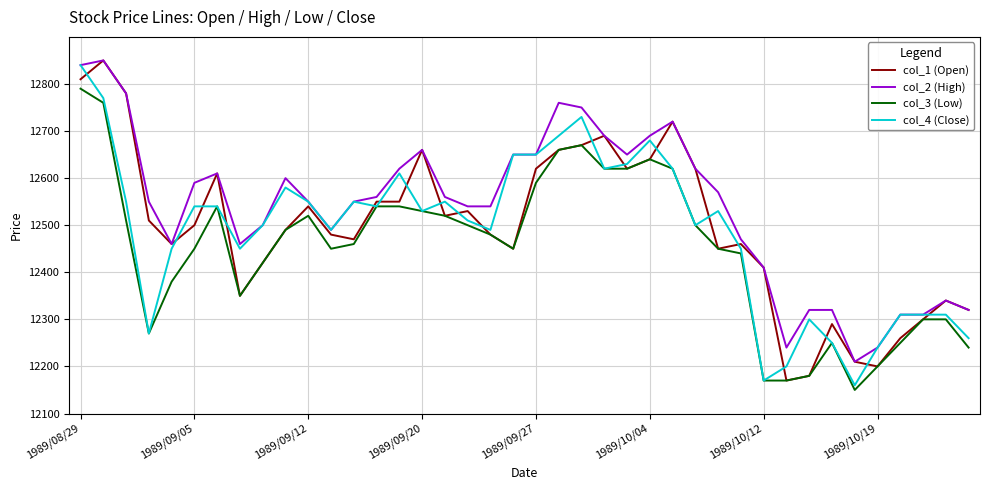

What is the highest value of the col_4 (Close) series?

12840